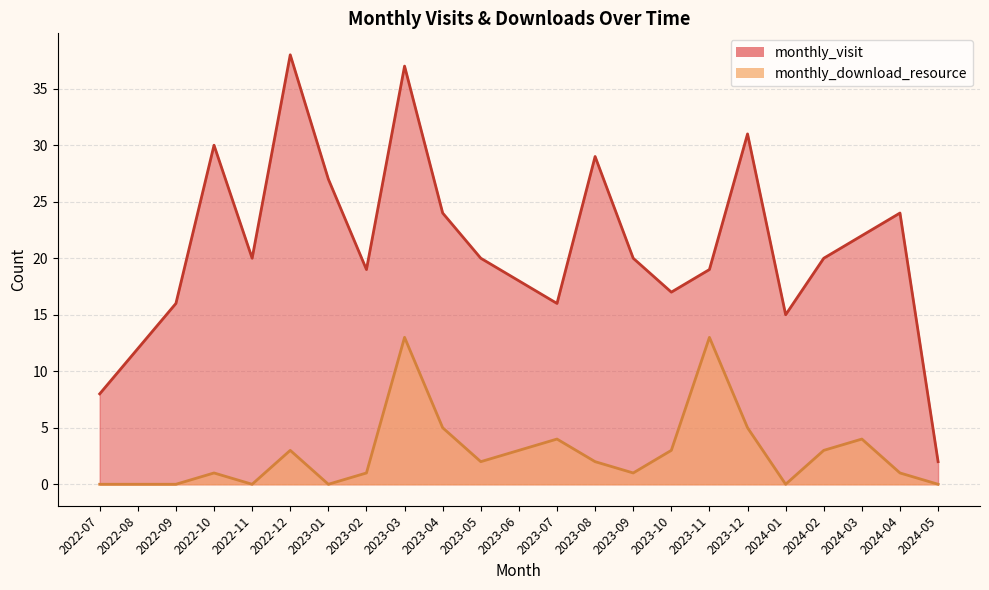

What is the label of the 18th point from the right?

2022-12